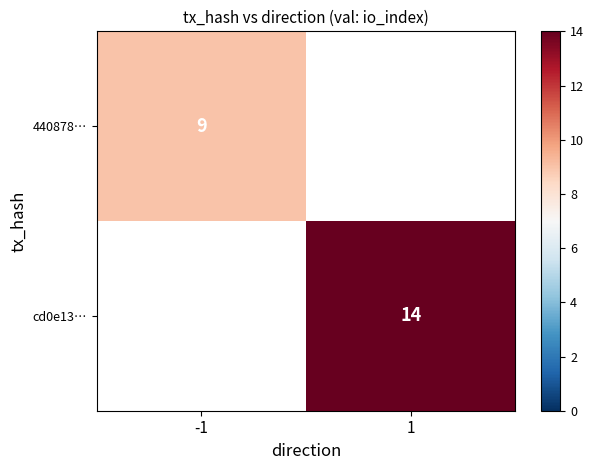

True or false: 440878… has a value of 15 at -1.

False